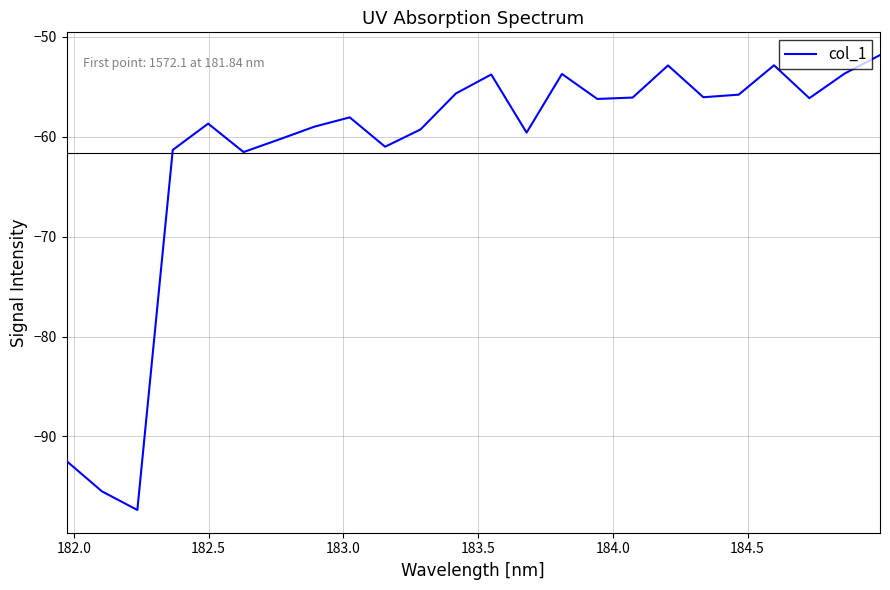

What is the minimum value shown in the chart?

-97.4